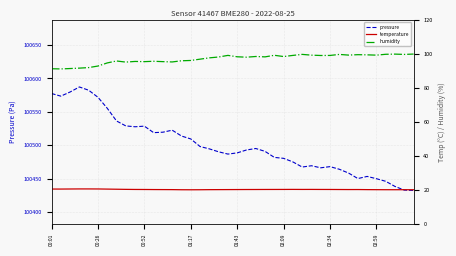

What is the label of the 16th point from the right?

24